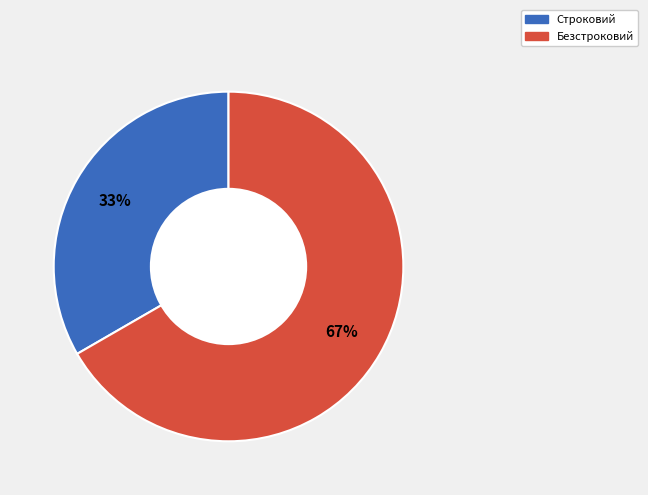

Is it true that Строковий is 33% of the pie?

True